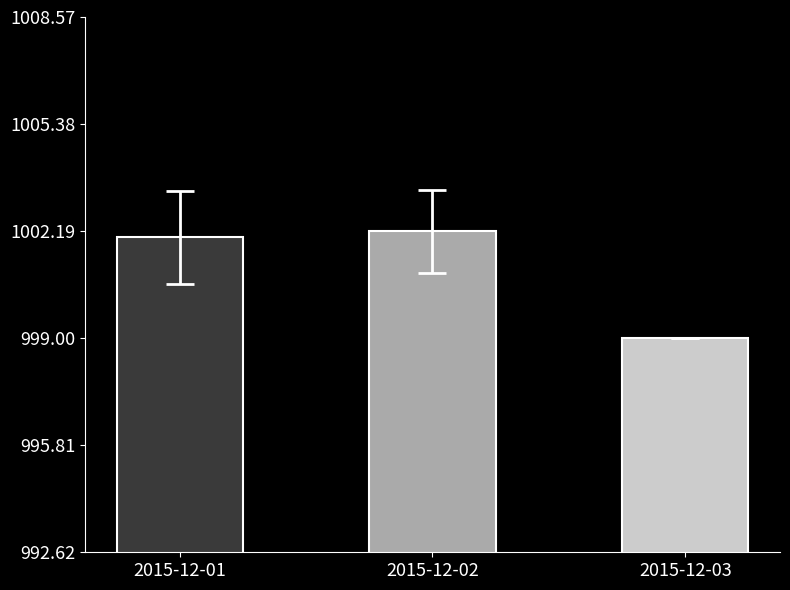

Which label corresponds to the smallest value in the chart?

2015-12-03